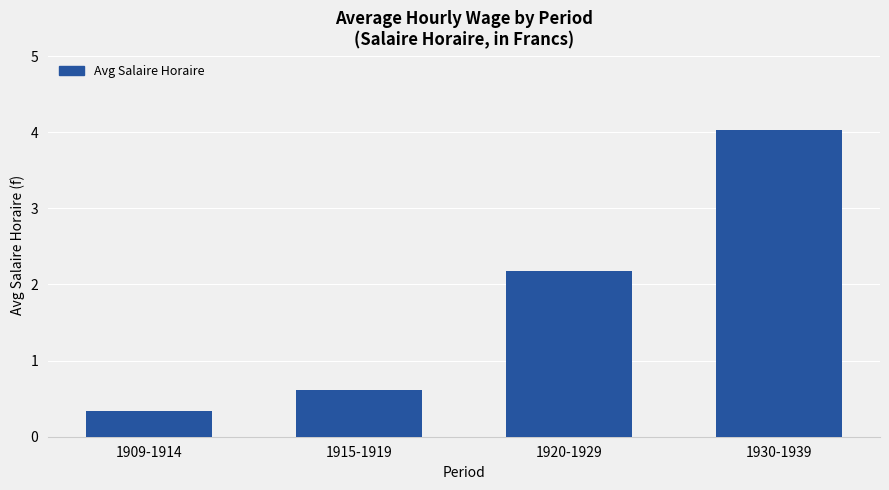

How many series are shown in this chart?

1